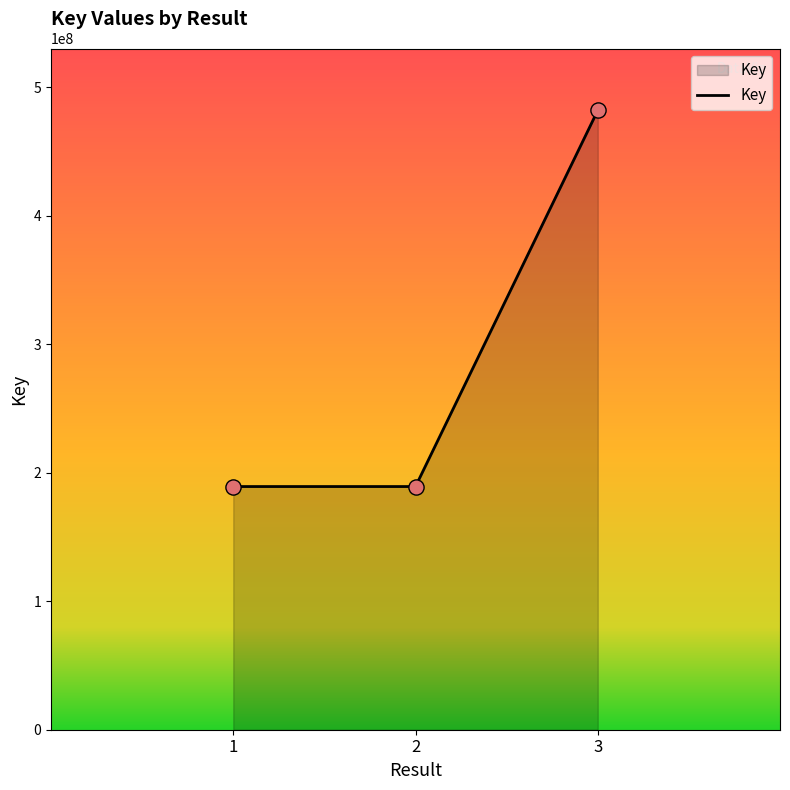

What is the change in value from 1 to 3?

+292613518